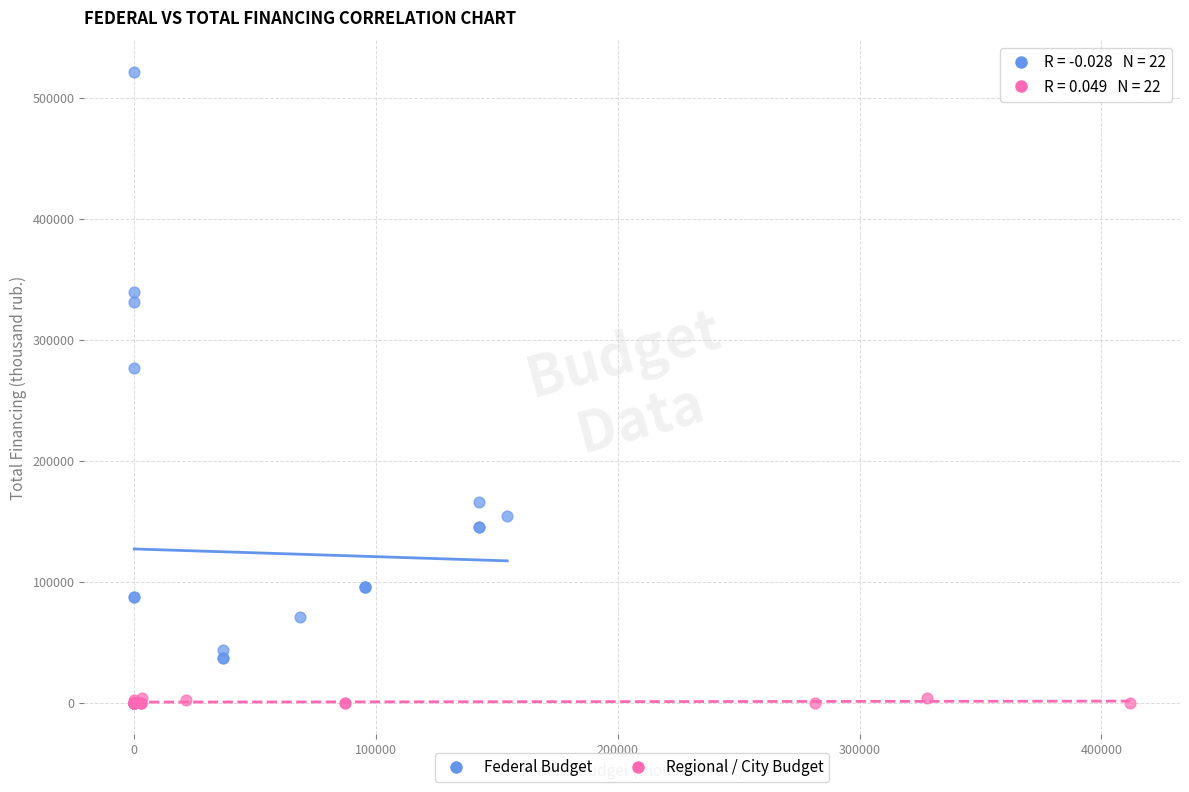

Which series contains the highest Y value?

Federal Budget